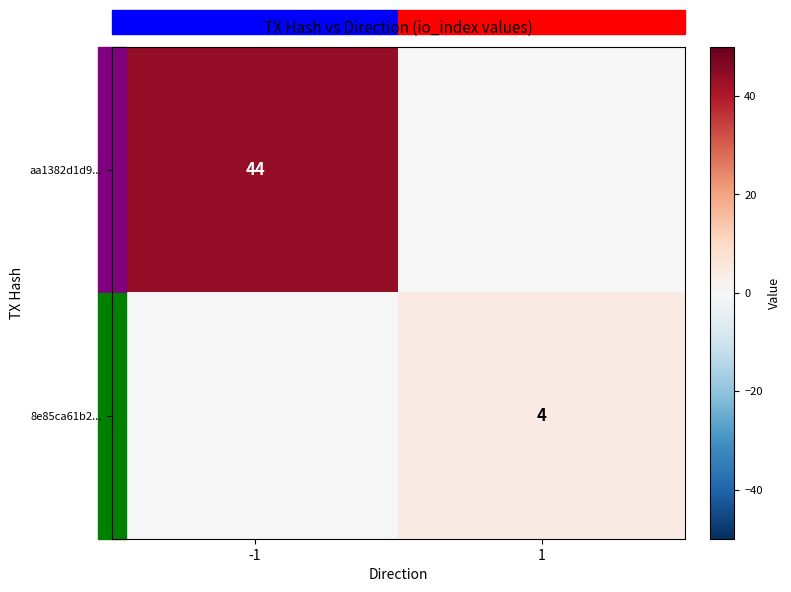

At how many categories does at least one series exceed 10?

1